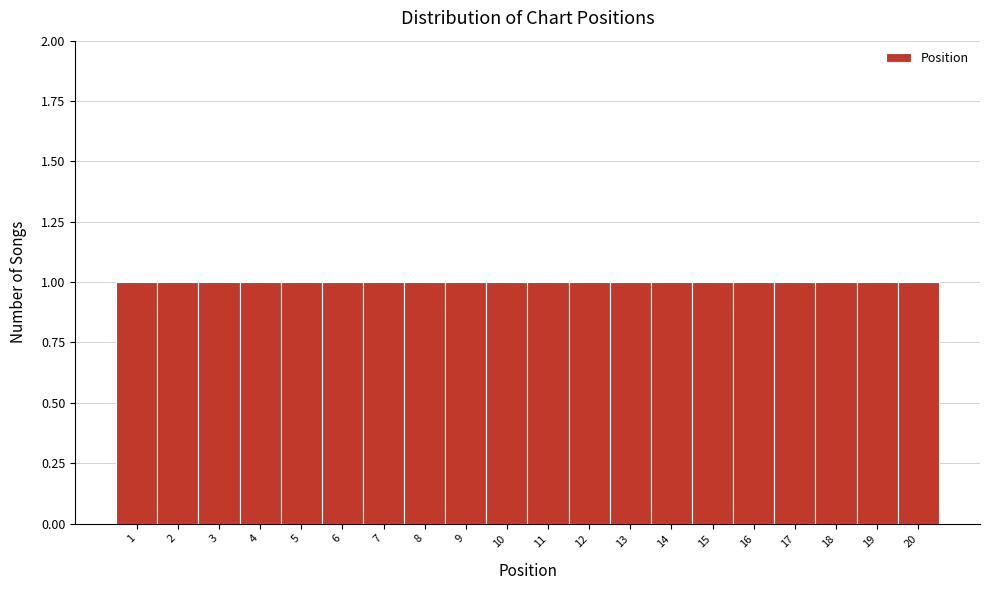

How tall is the bar that spans 14.5 to 15.5 on the x-axis? The values are not printed on the chart, so give them approximately, as read against the axis.

1